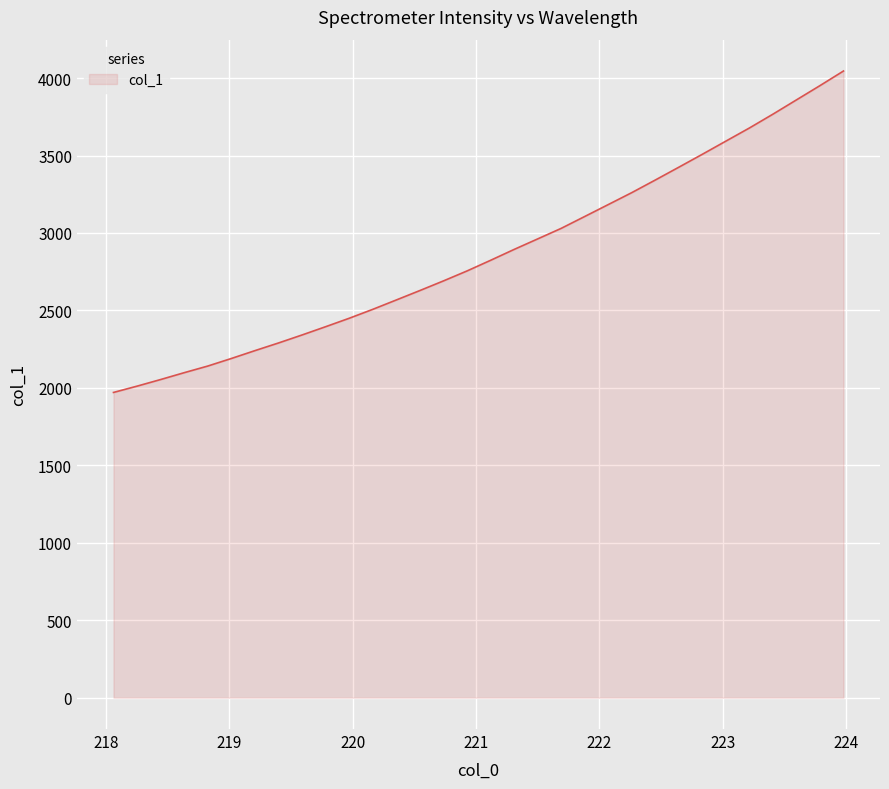

What is the greatest value displayed?

4045.7